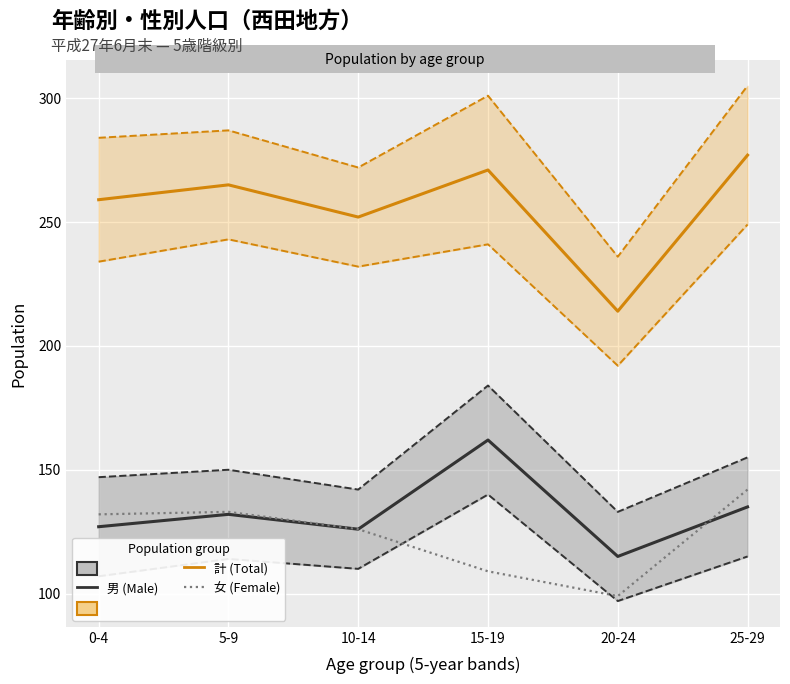

What is the sum of the 男 (Male) values at 0-4 and 10-14?

253